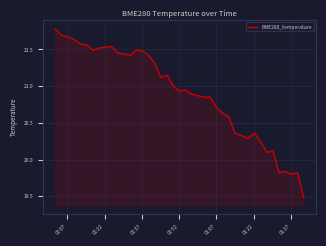

What is the difference between the maximum and minimum values?

2.3